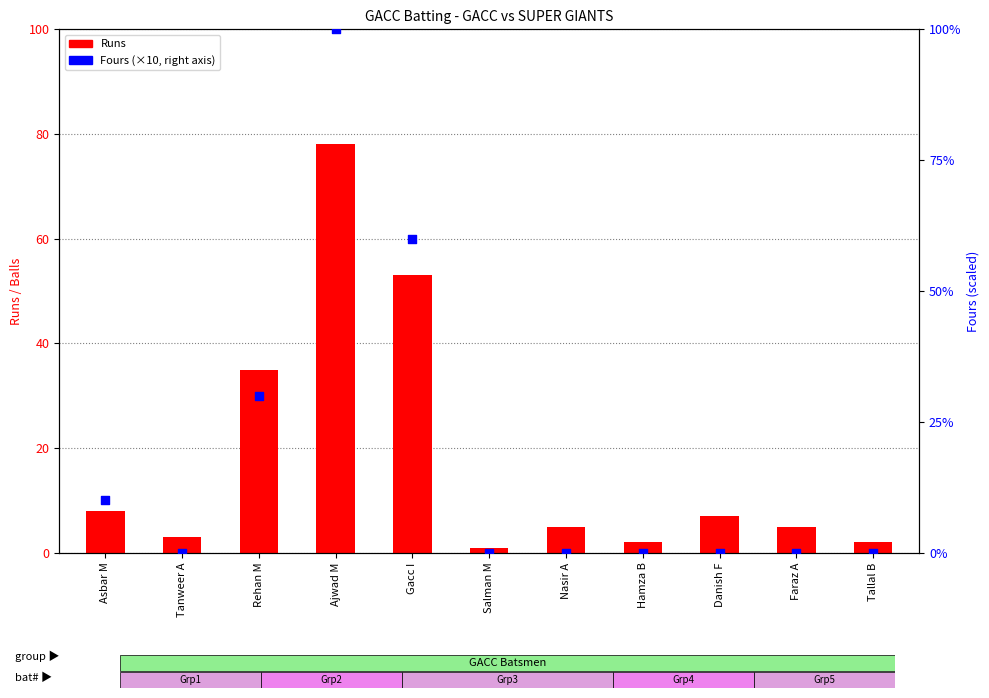

What are all the series names shown in the legend?

Runs, Fours